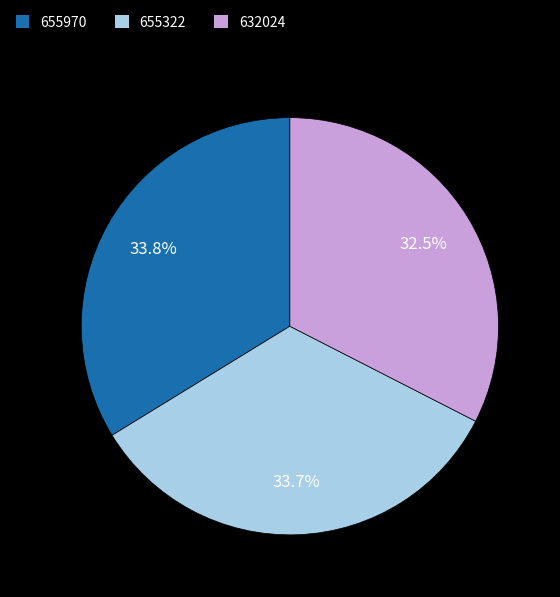

Do 655322 and 632024 together represent more than half of the pie?

Yes